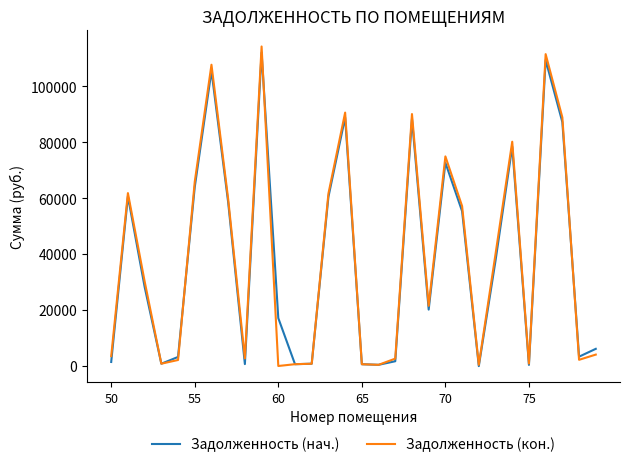

True or false: Задолженность (нач.) and Задолженность (кон.) cross at least once.

True